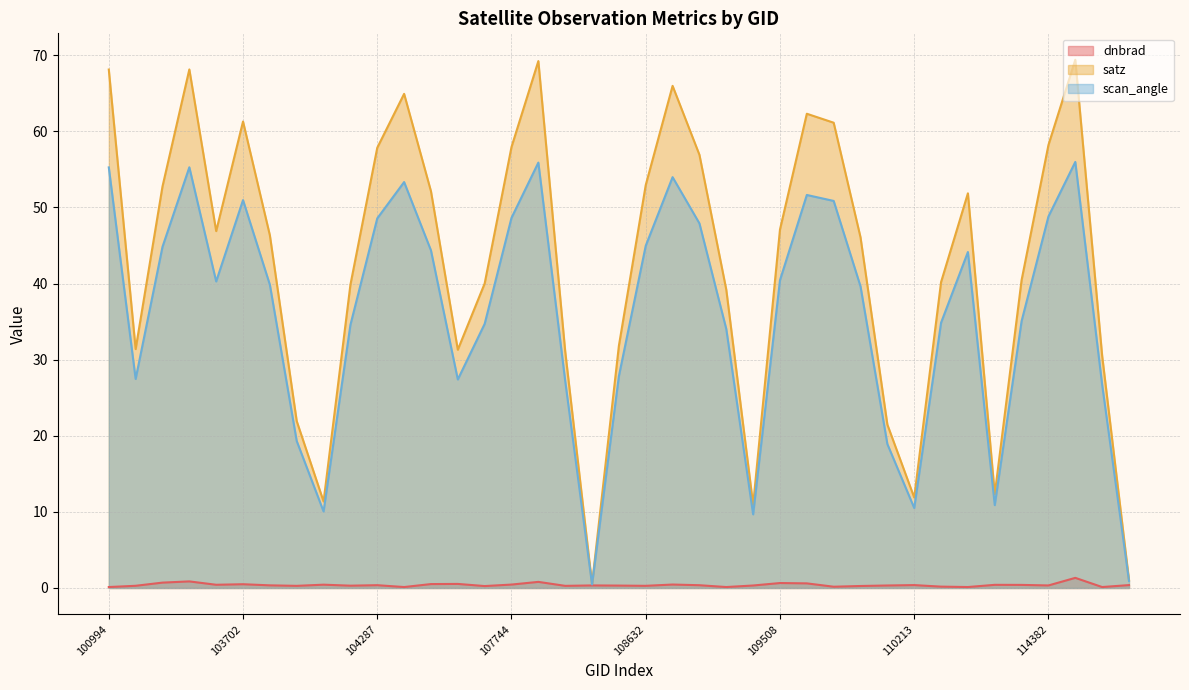

Rank the categories by dnbrad value from lowest to highest.

100994, 104295, 108985, 110745, 114617, 109691, 110385, 107573, 109866, 108103, 103936, 108632, 539, 104170, 108455, 109157, 2276, 114382, 108281, 103818, 108816, 104287, 110213, 114731, 114267, 2933, 103574, 104054, 107744, 108802, 103702, 104414, 104530, 109679, 109508, 102972, 107921, 102980, 114496